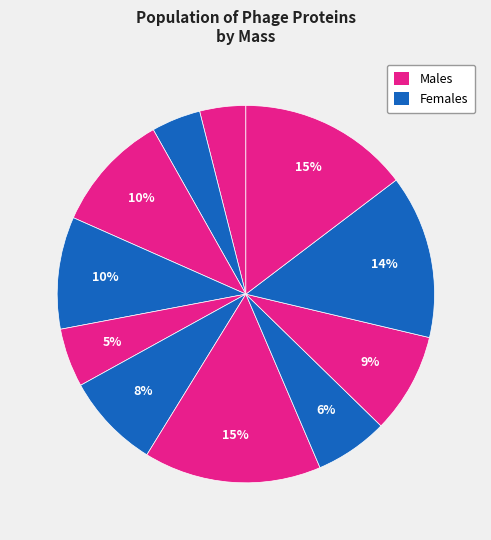

How many segments does this pie chart have?

11